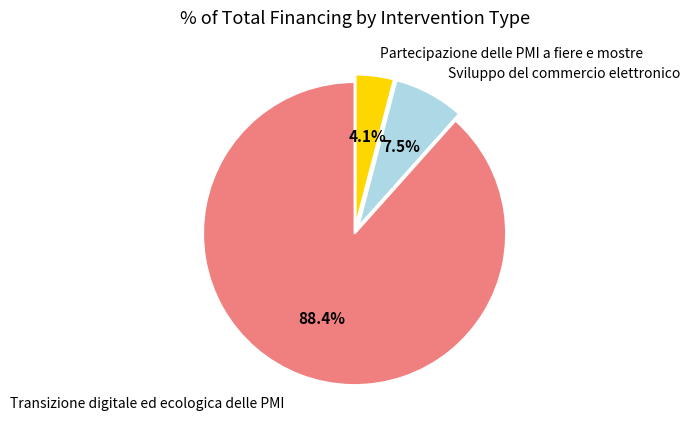

Does any single category account for the majority?

Yes